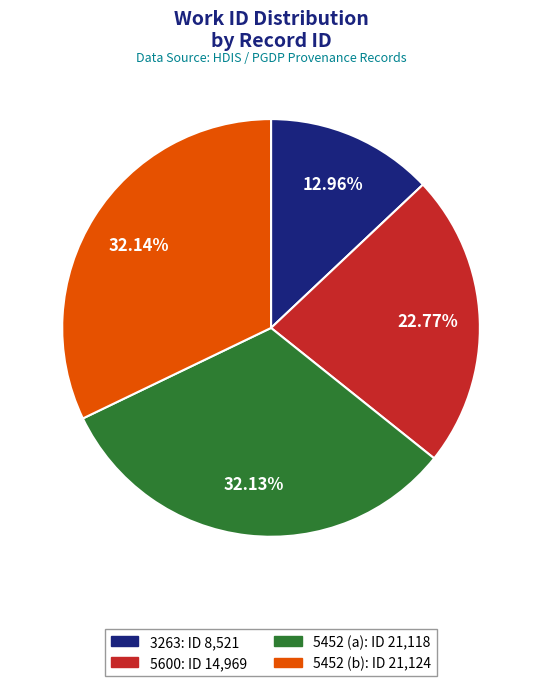

Is there any slice that represents more than half of the pie?

No